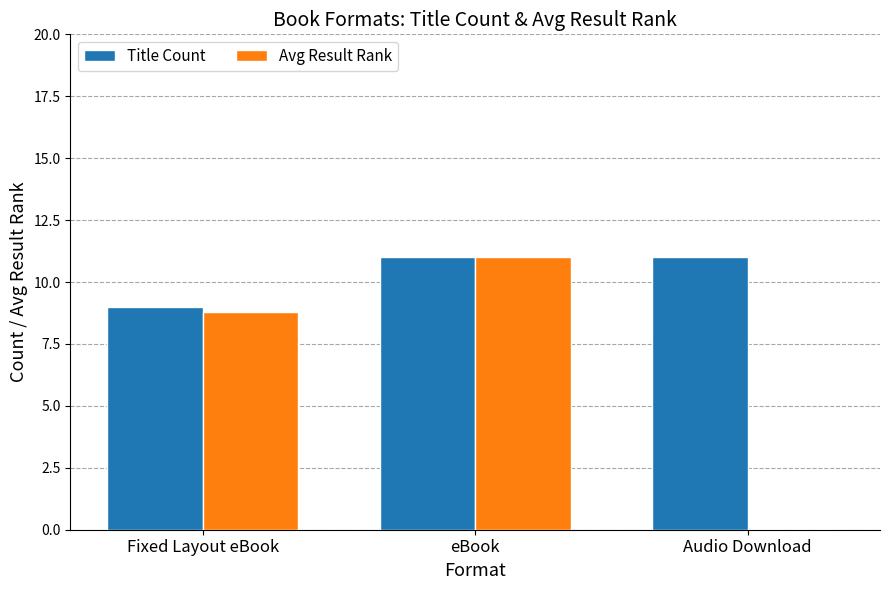

Between eBook and Audio Download, which series saw the biggest shift?

Avg Result Rank